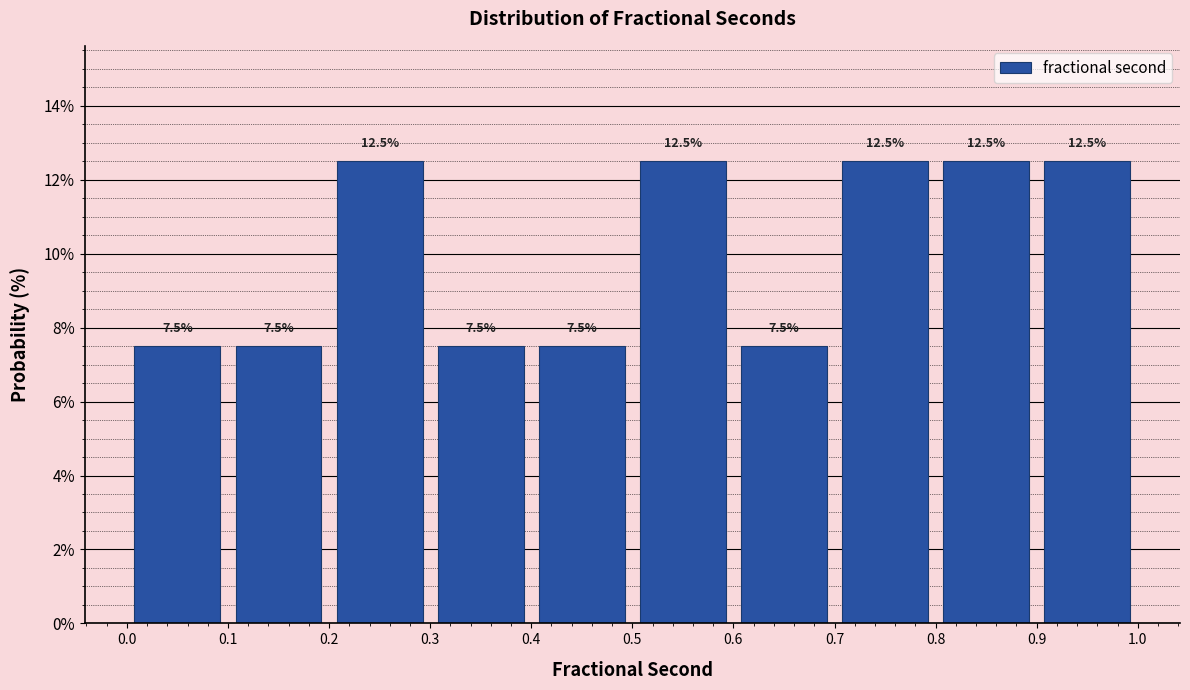

Reading left to right, transcribe this chart: for each bar, give the range it covers on the x-axis and its height.

0.0 to 0.1: 7.5
0.1 to 0.2: 7.5
0.2 to 0.3: 12.5
0.3 to 0.4: 7.5
0.4 to 0.5: 7.5
0.5 to 0.6: 12.5
0.6 to 0.7: 7.5
0.7 to 0.8: 12.5
0.8 to 0.9: 12.5
0.9 to 1.0: 12.5